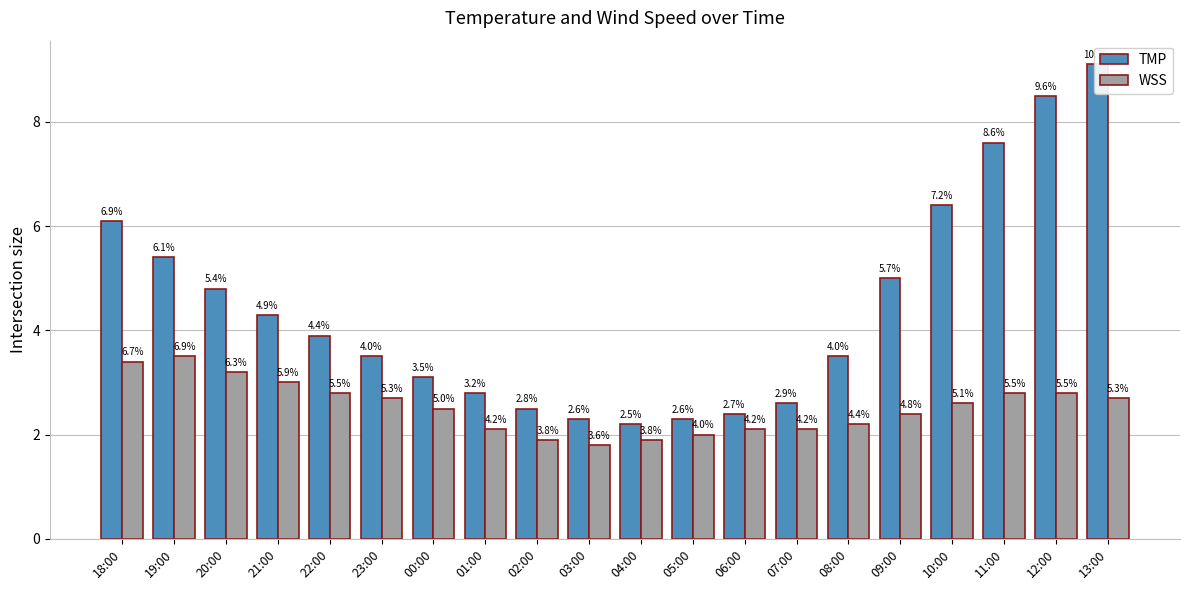

Count the number of data series in this chart.

2